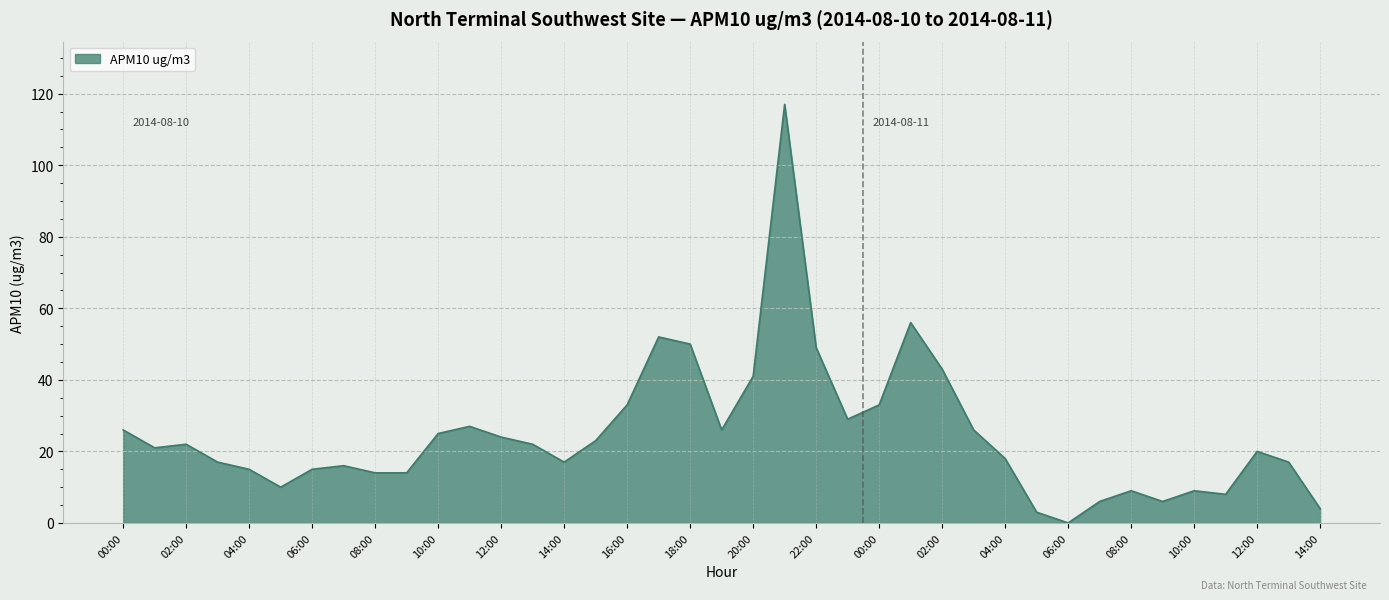

What is the difference between the maximum and minimum values?

117